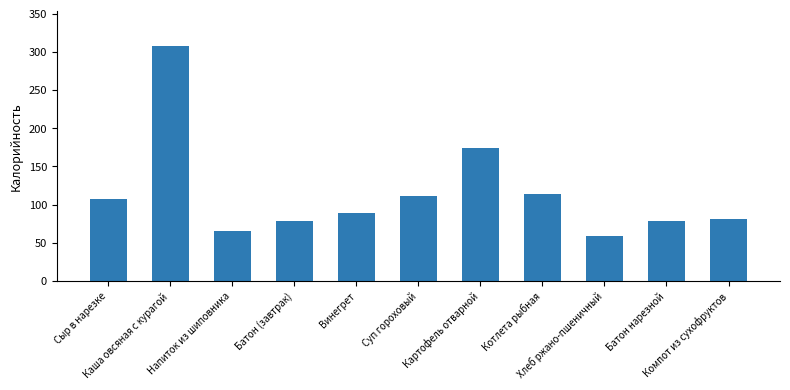

What is the change in value from Картофель отварной to Компот из сухофруктов?

-92.7